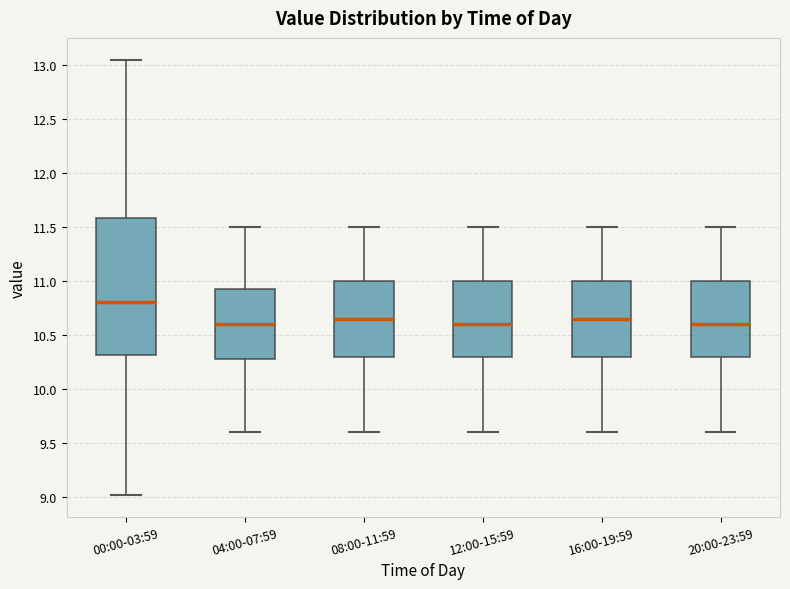

Reading left to right, transcribe this box plot: for each box, give where its median line is, the range the box spans, and where its two whiskers end, as read against the y-axis. The values are not printed on the chart, so give them approximately, as read against the axis.

00:00-03:59: median 10.80, box 10.30 to 11.60, whiskers 9.00 to 13.05
04:00-07:59: median 10.60, box 10.30 to 10.95, whiskers 9.60 to 11.50
08:00-11:59: median 10.65, box 10.30 to 11.00, whiskers 9.60 to 11.50
12:00-15:59: median 10.60, box 10.30 to 11.00, whiskers 9.60 to 11.50
16:00-19:59: median 10.65, box 10.30 to 11.00, whiskers 9.60 to 11.50
20:00-23:59: median 10.60, box 10.30 to 11.00, whiskers 9.60 to 11.50